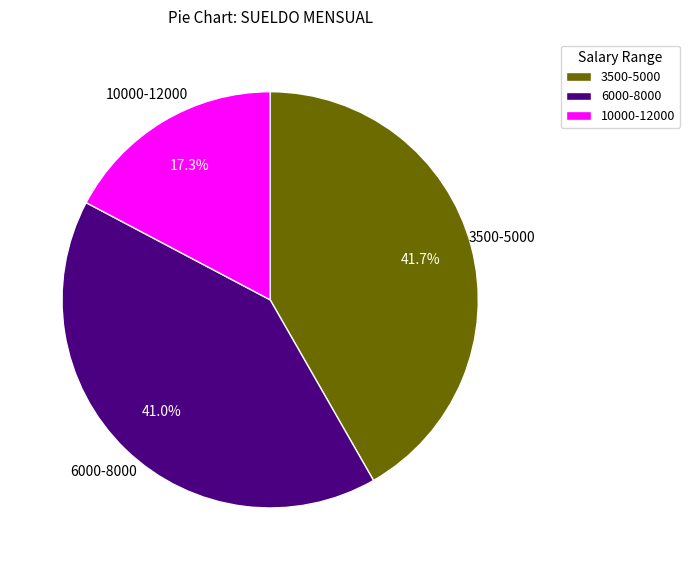

What percentage is NOT represented by 10000-12000?

82.7%